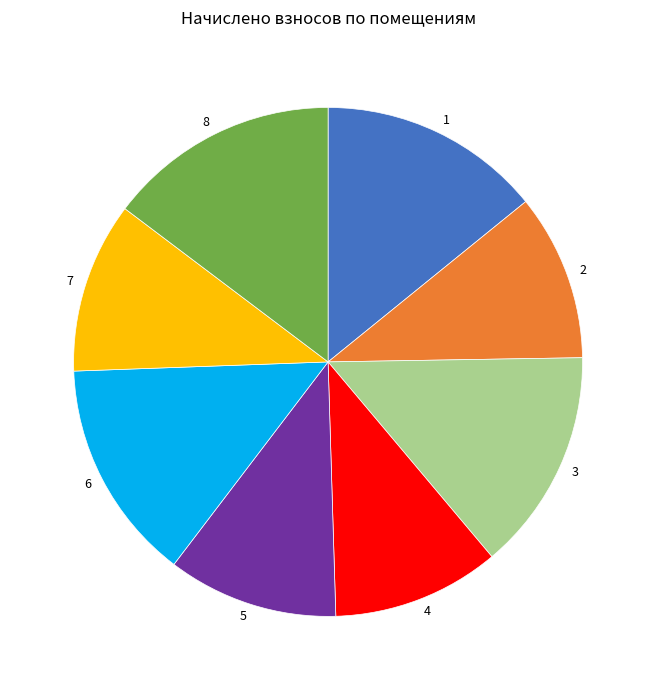

Combined, do 1 and 2 account for over 50%?

No